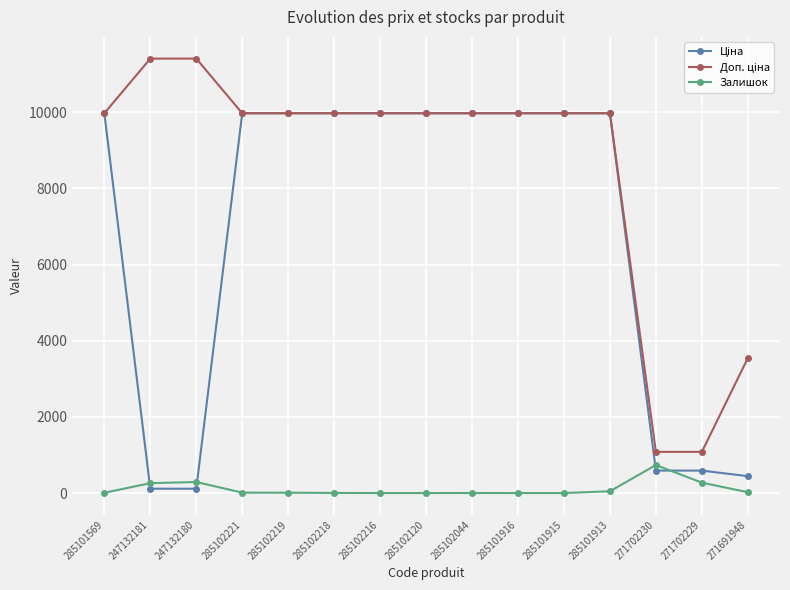

At which label does Залишок first exceed 9?

247132181